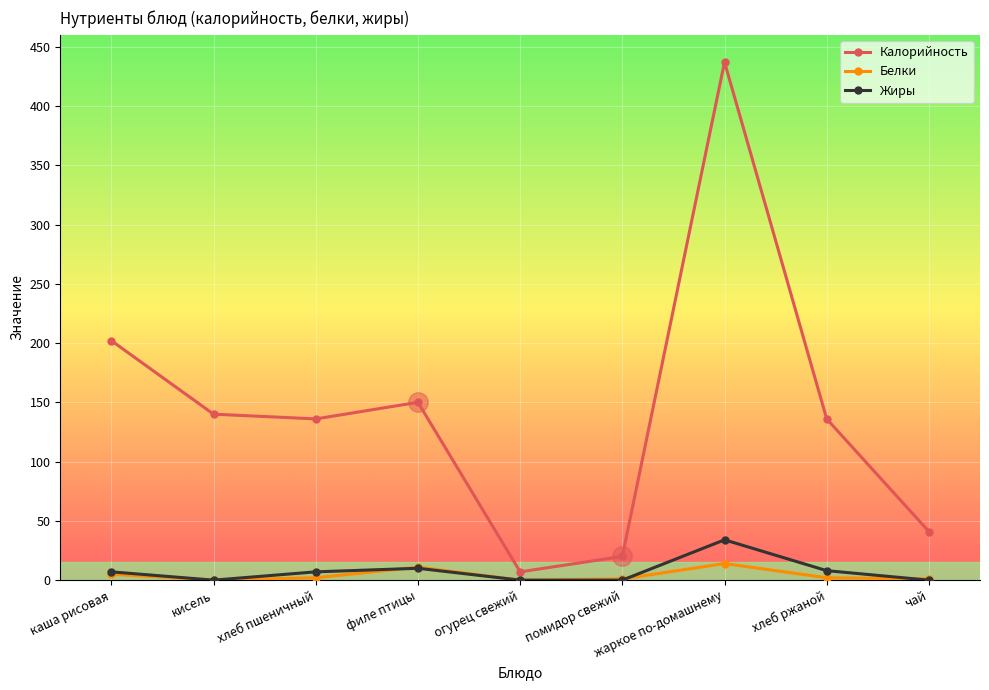

True or false: Белки has more than 1 interior local peaks.

True